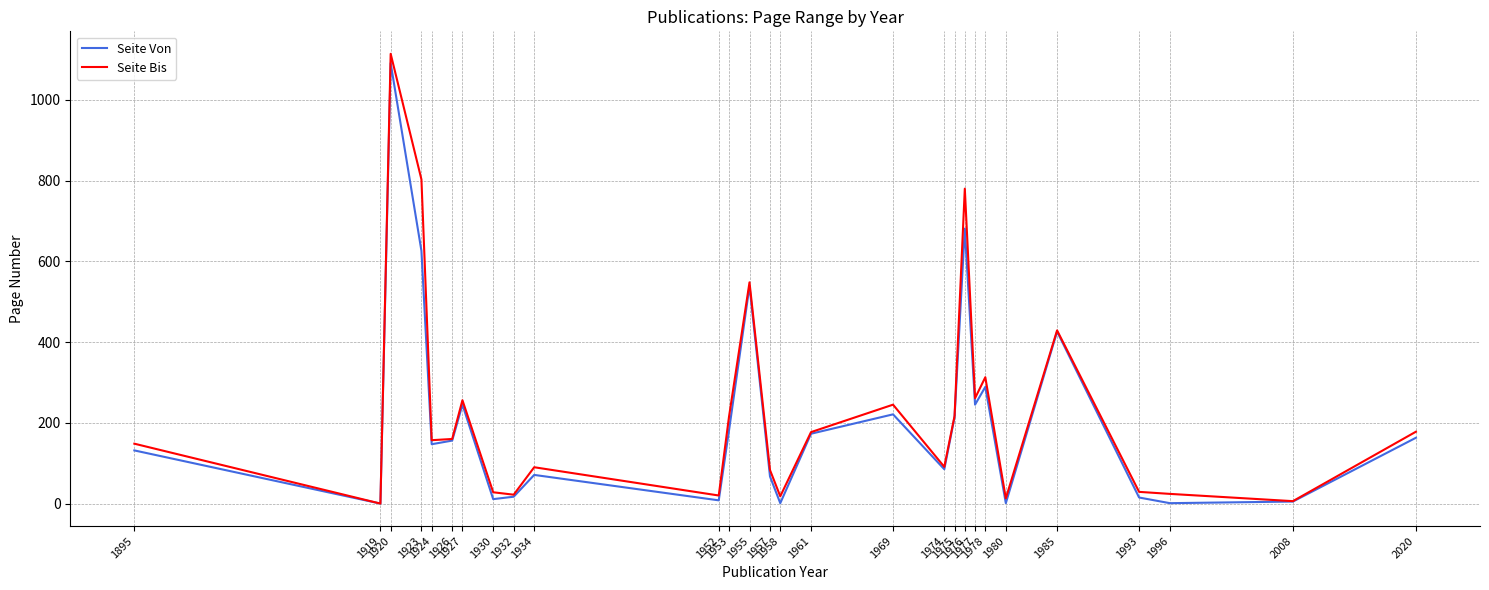

Which series has the largest total across all categories?

Seite Bis